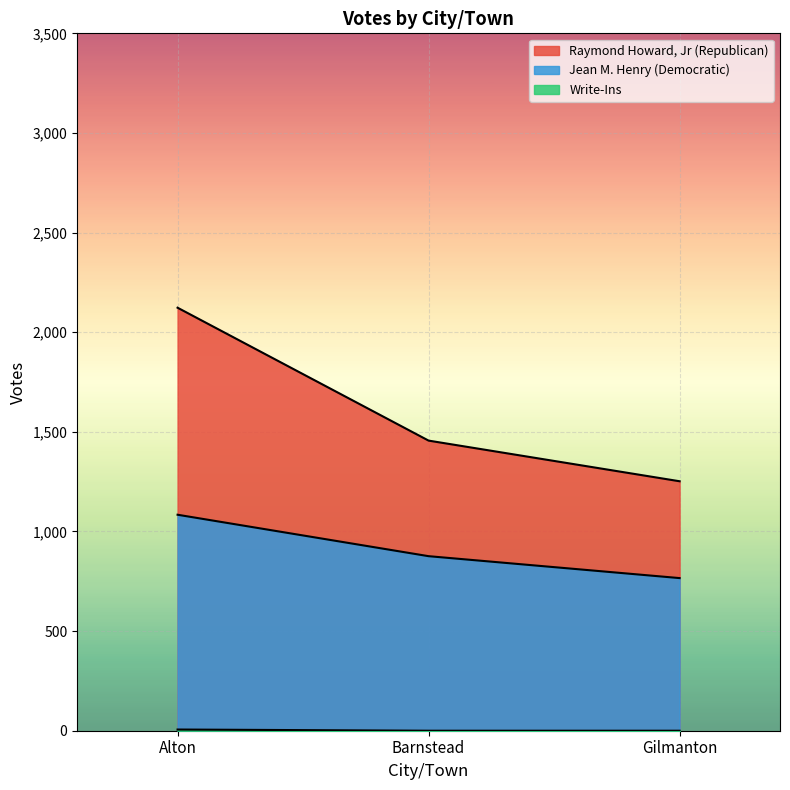

Reading left to right, list all the values displayed in this chart.

Raymond Howard, Jr (Republican): Alton=2123	Barnstead=1456	Gilmanton=1252
Jean M. Henry (Democratic): Alton=1084	Barnstead=876	Gilmanton=766
Write-Ins: Alton=6	Barnstead=0	Gilmanton=0